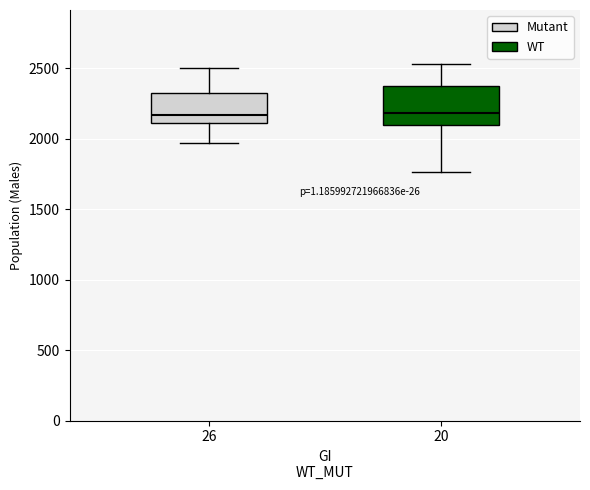

Where is the lower edge of the box at x = 20 on the y-axis? The values are not printed on the chart, so give them approximately, as read against the axis.

2100